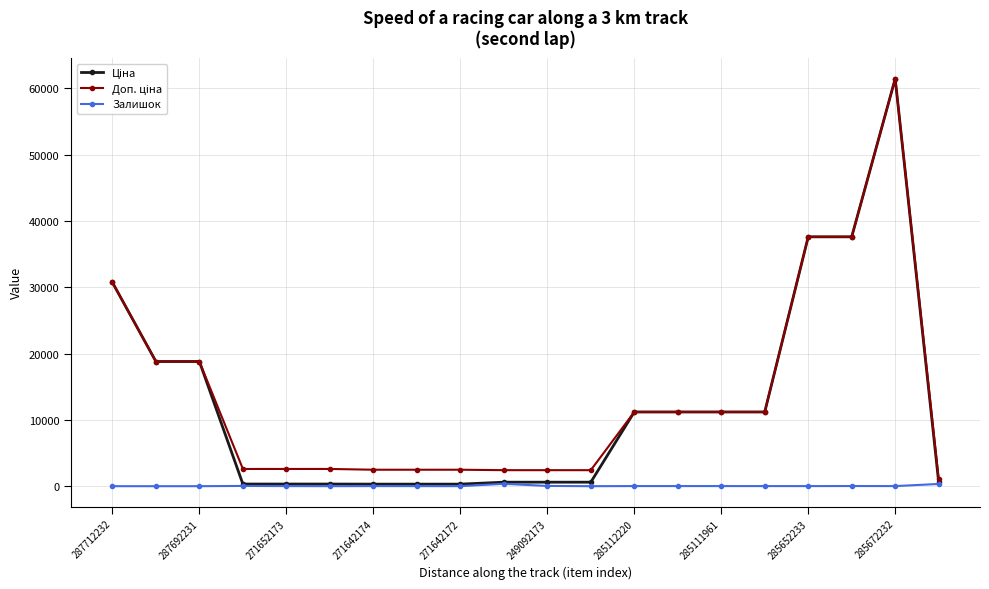

At how many categories does at least one series exceed 34941?

3